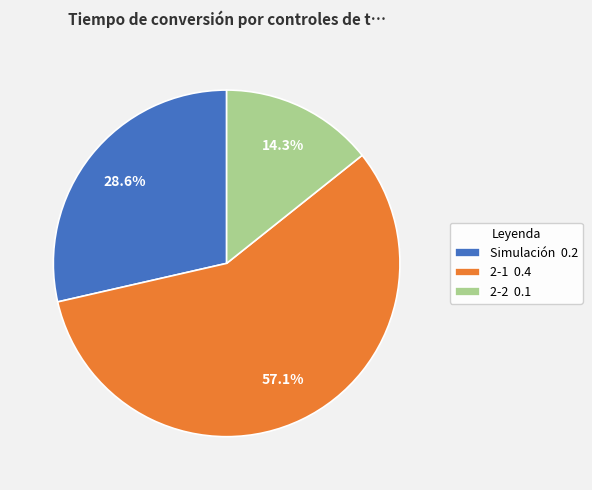

Which has a higher value, 2-1 0.4 or Simulación 0.2?

2-1 0.4